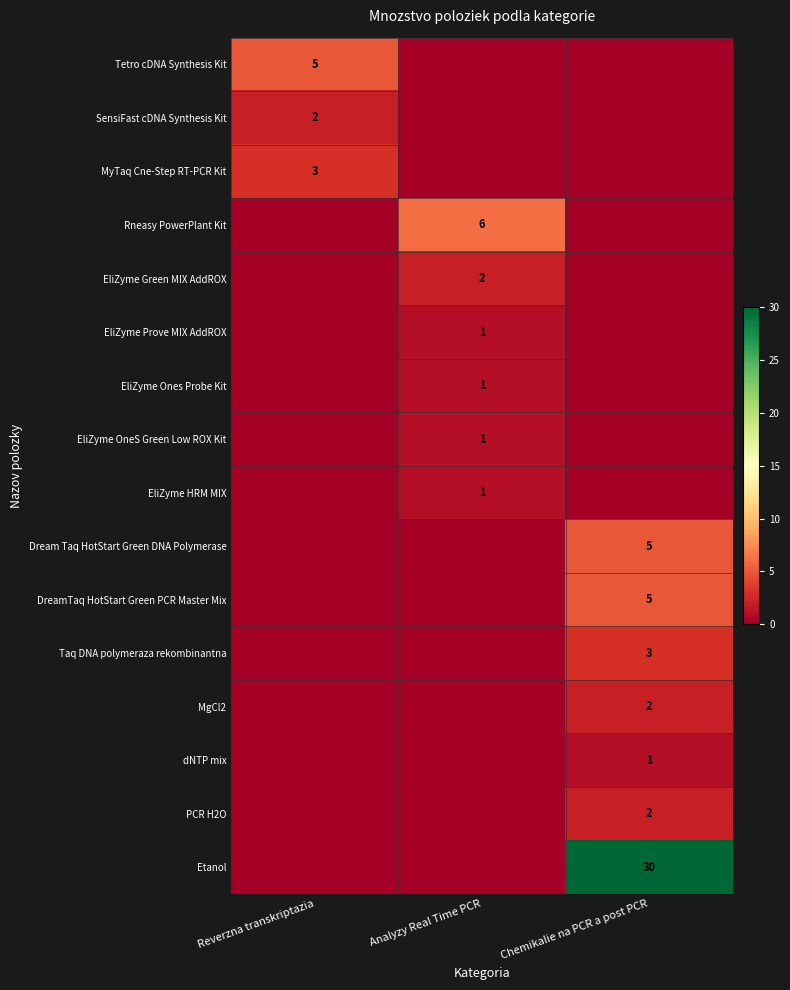

The value of DreamTaq HotStart Green PCR Master Mix at Chemikalie na PCR a post PCR is 8. True or false?

False